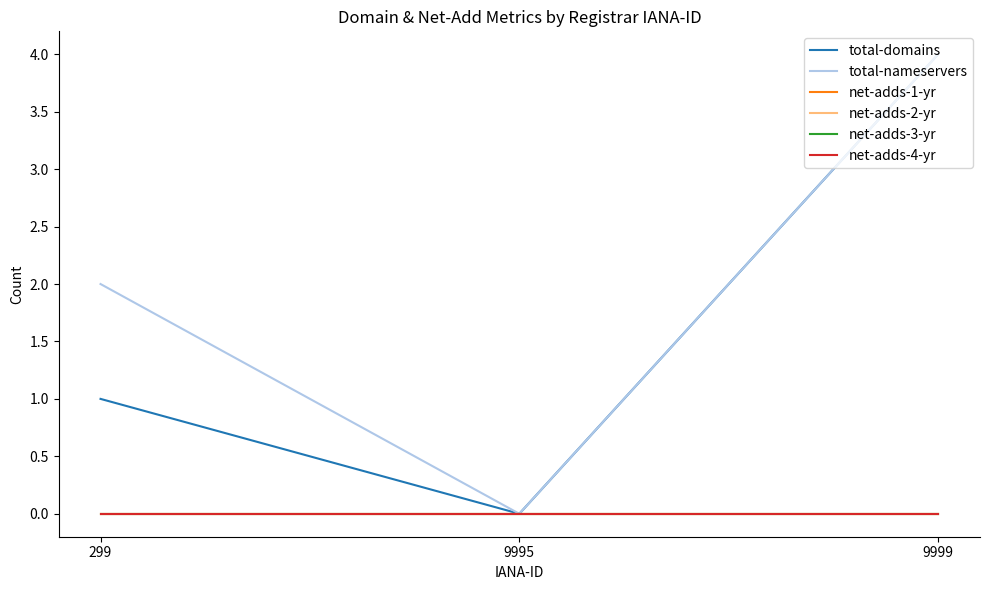

At which category is the sum across all series the highest?

9999